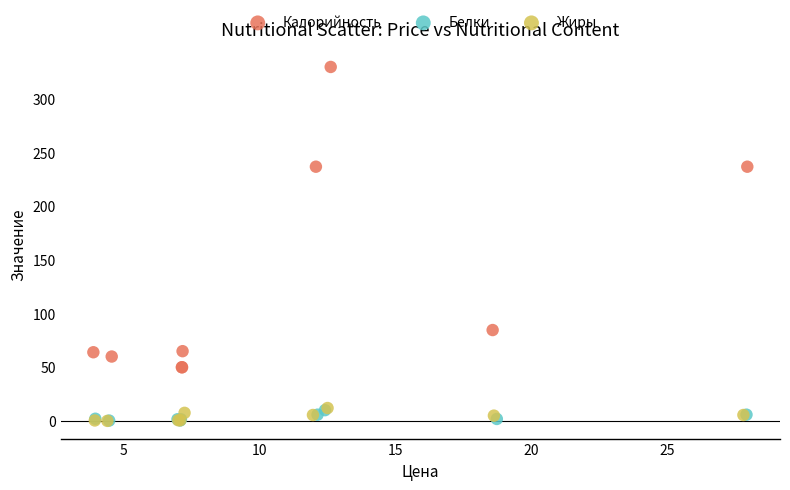

Which series has the widest spread of Y values?

Калорийность